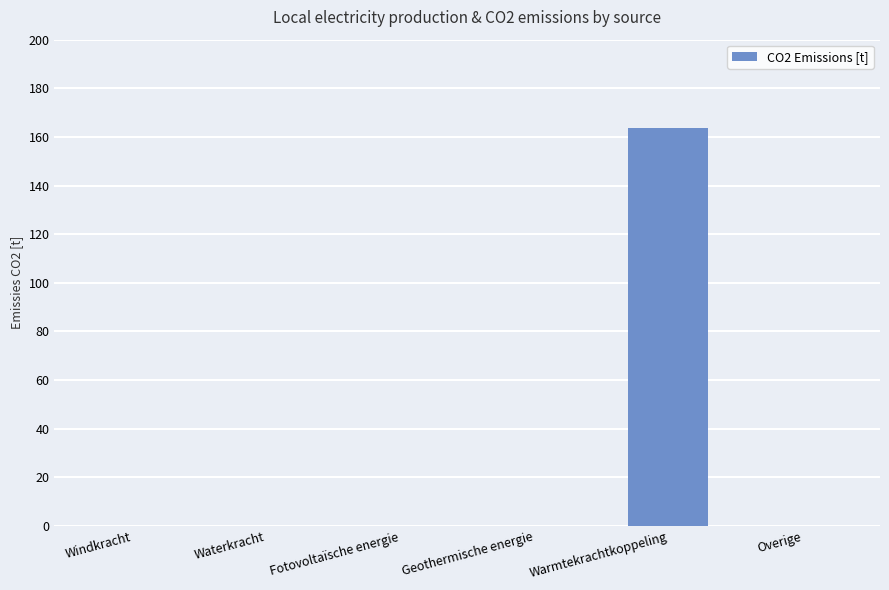

Is it true that the value at Overige is 0.0?

True